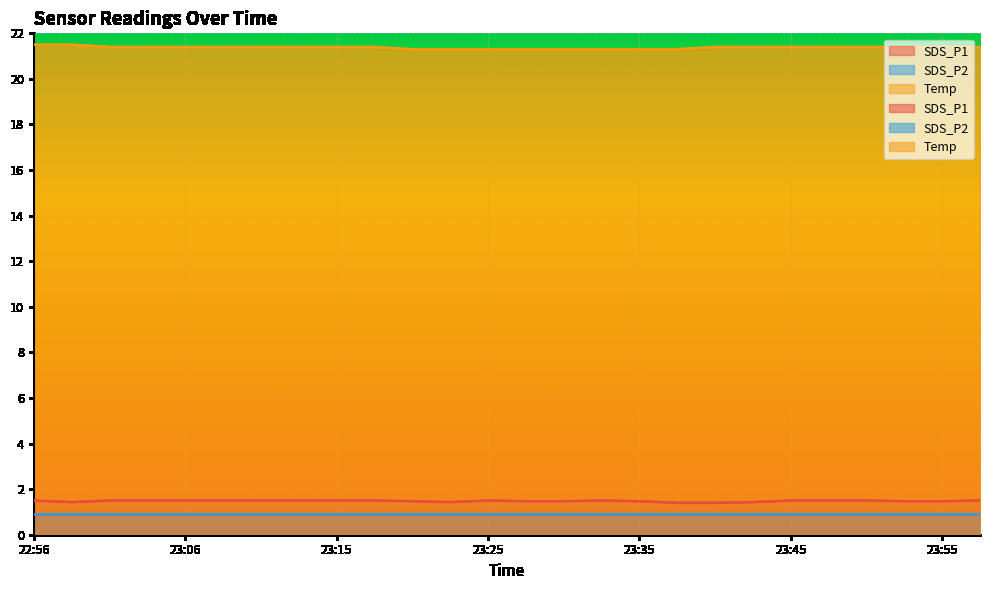

At which label does Temp reach its peak?

22:56